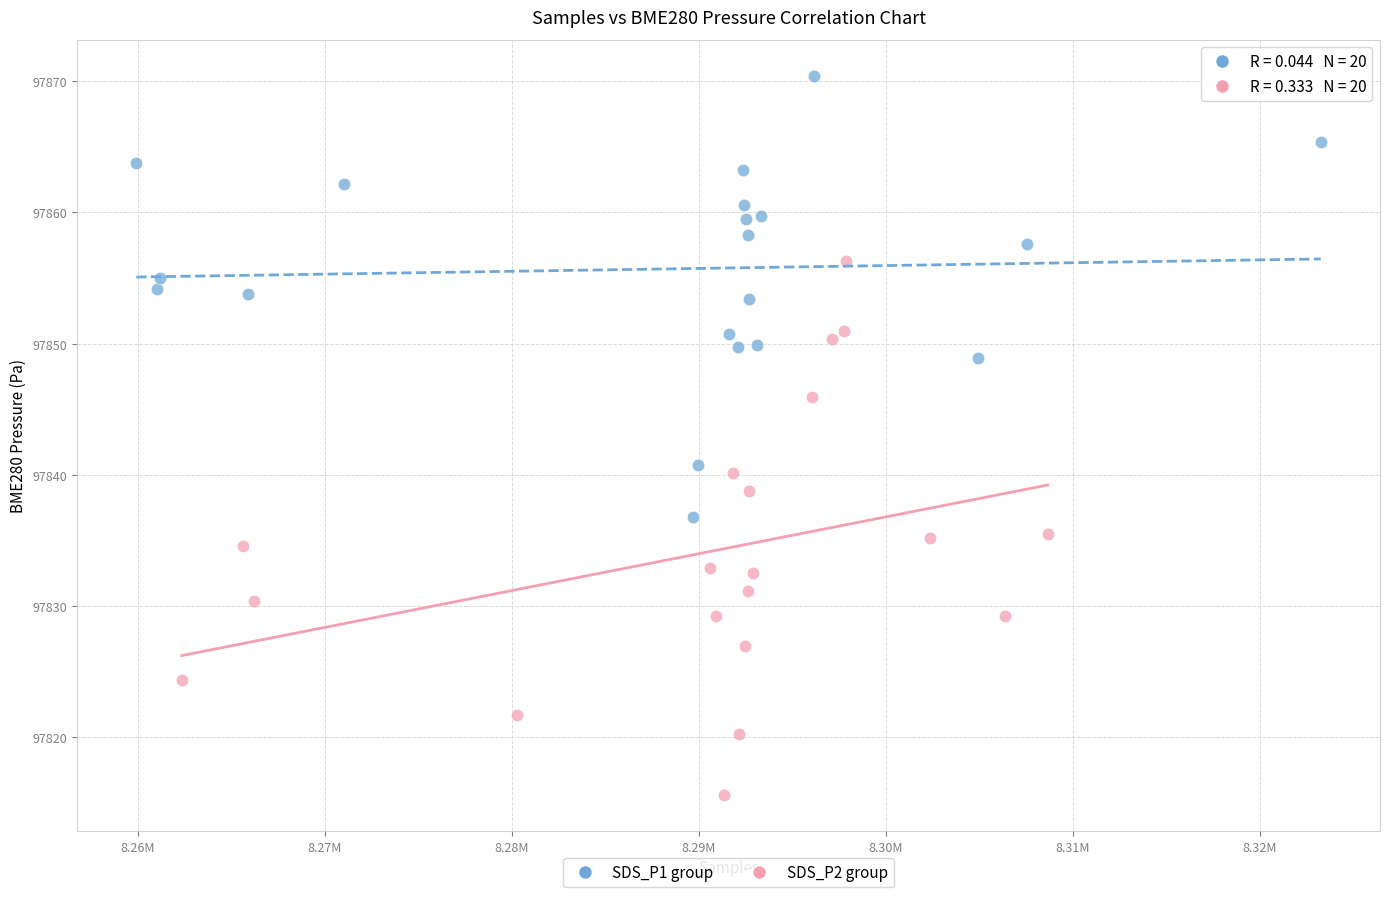

Which series reaches the minimum Y coordinate?

SDS_P2 group